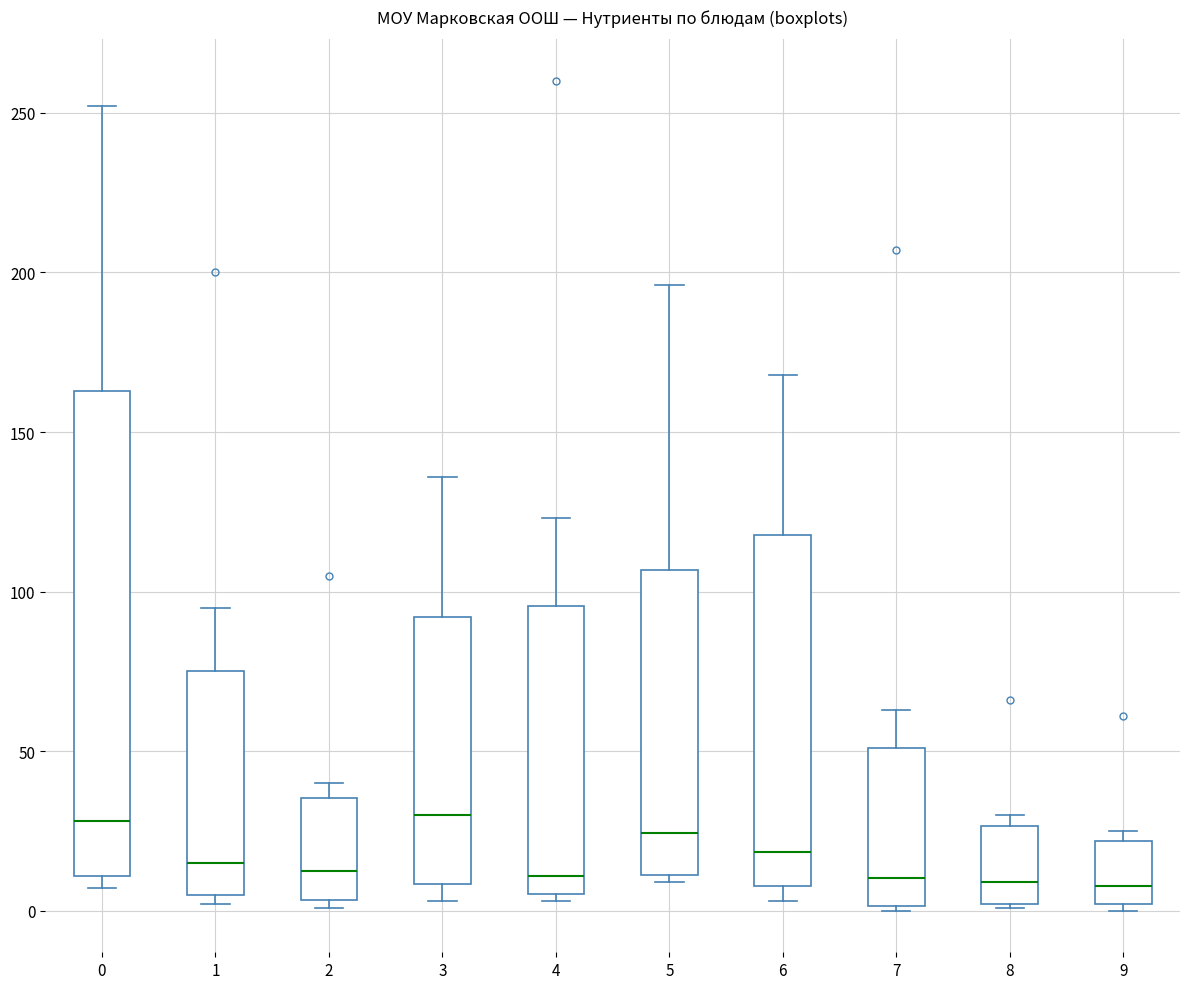

Reading left to right, read every box against the y-axis: the position of its median line, the range the box covers, and the ends of its whiskers. The values are not printed on the chart, so give them approximately, as read against the axis.

0: median 30, box 10 to 165, whiskers 5 to 250
1: median 15, box 5 to 75, whiskers 0 to 95
2: median 15, box 5 to 35, whiskers 0 to 40
3: median 30, box 10 to 90, whiskers 5 to 135
4: median 10, box 5 to 95, whiskers 5 (just below the box's lower edge) to 125
5: median 25, box 10 to 105, whiskers 10 (just below the box's lower edge) to 195
6: median 20, box 10 to 120, whiskers 5 to 170
7: median 10, box 0 to 50, whiskers 0 to 65
8: median 10, box 0 to 25, whiskers 0 to 30
9: median 10, box 0 to 20, whiskers 0 (just below the box's lower edge) to 25